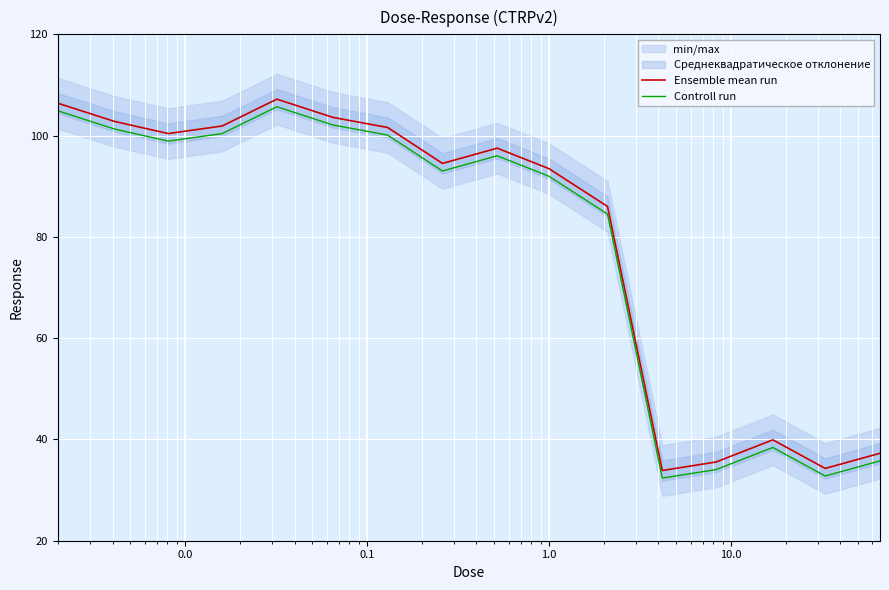

What is the greatest value displayed?

107.2